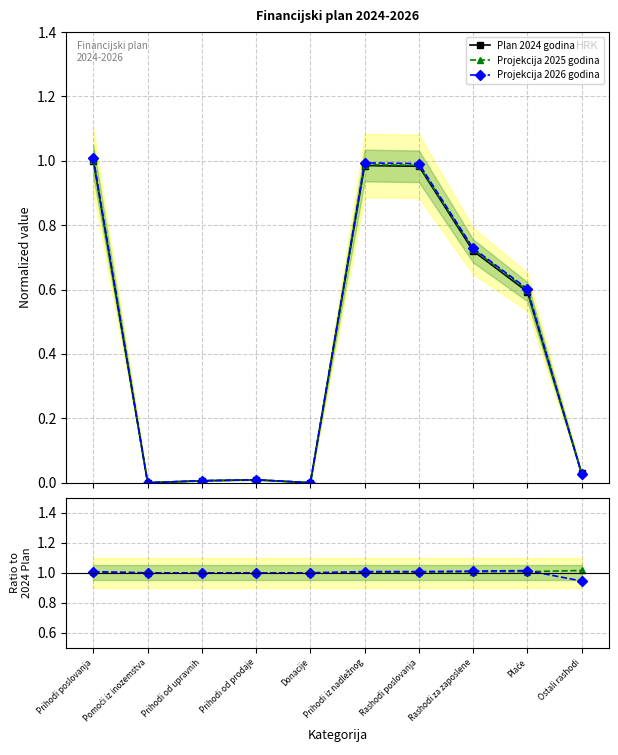

True or false: Projekcija 2025 godina has more than 2 interior local peaks.

False